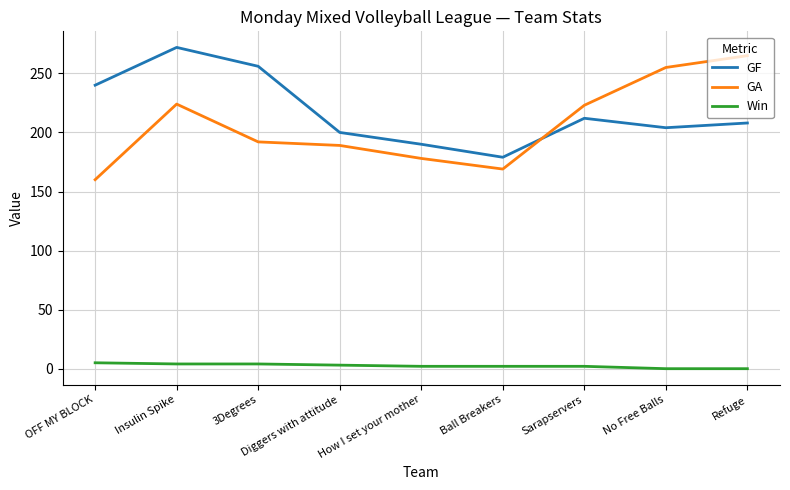

What is the sum of all GF values?

1961